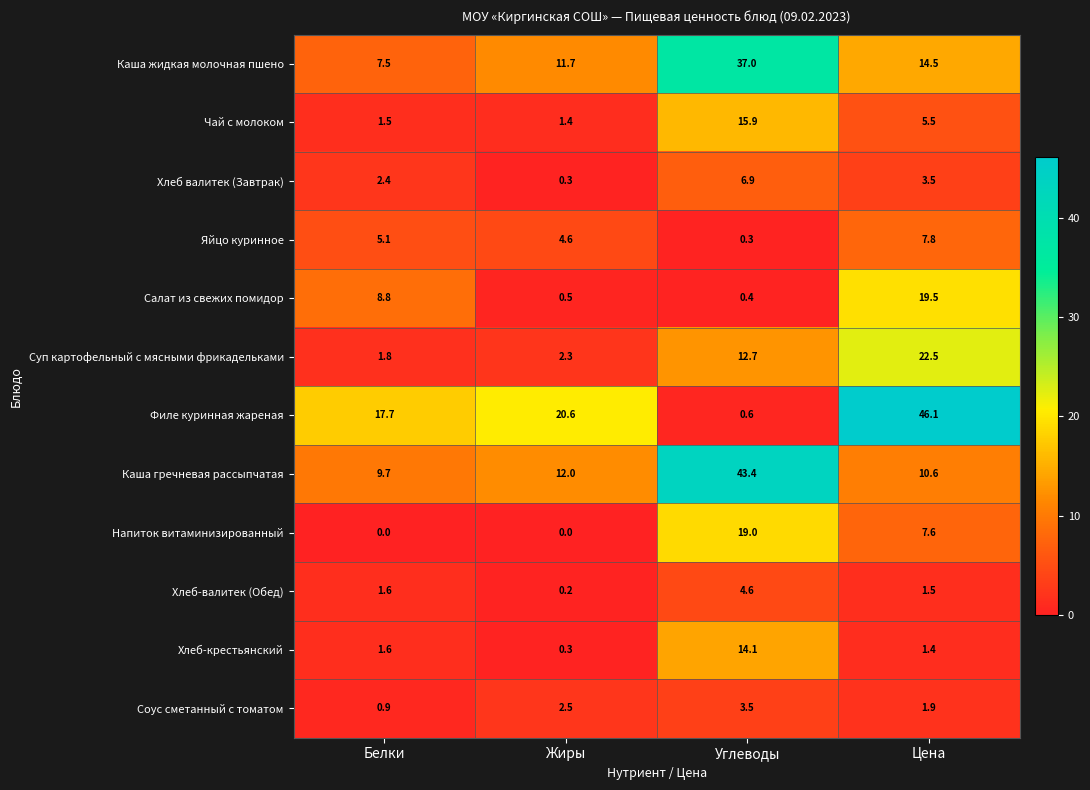

Which series has the largest total across all categories?

Филе куринная жареная